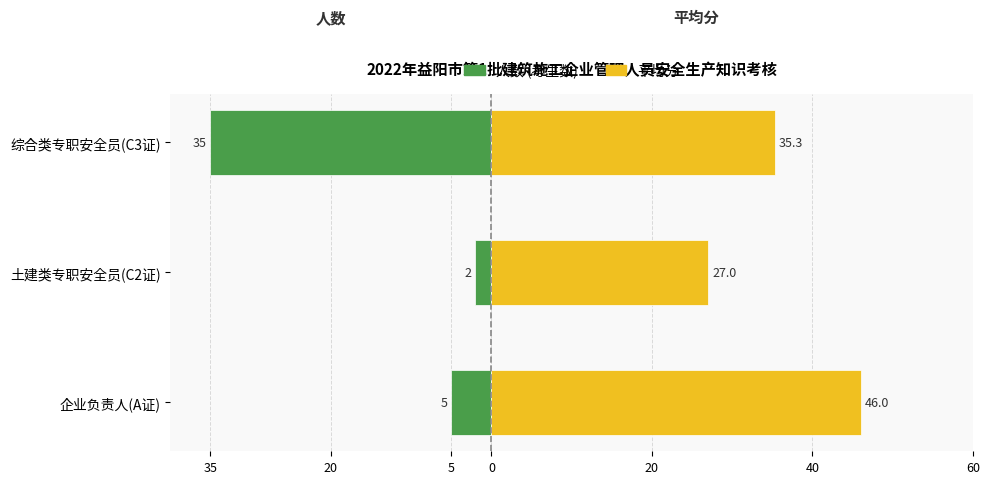

Which has a higher value, 综合类专职安全员(C3证) or 土建类专职安全员(C2证)?

土建类专职安全员(C2证)